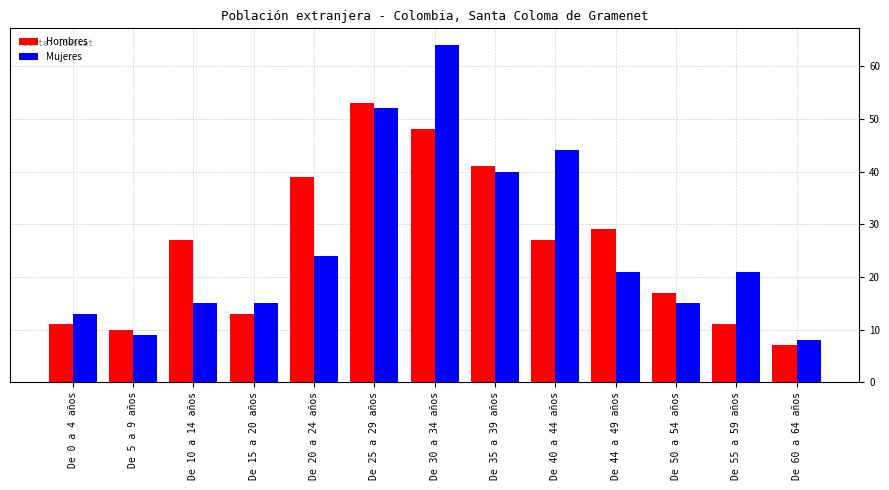

How many data points in Hombres are less than 27?

6